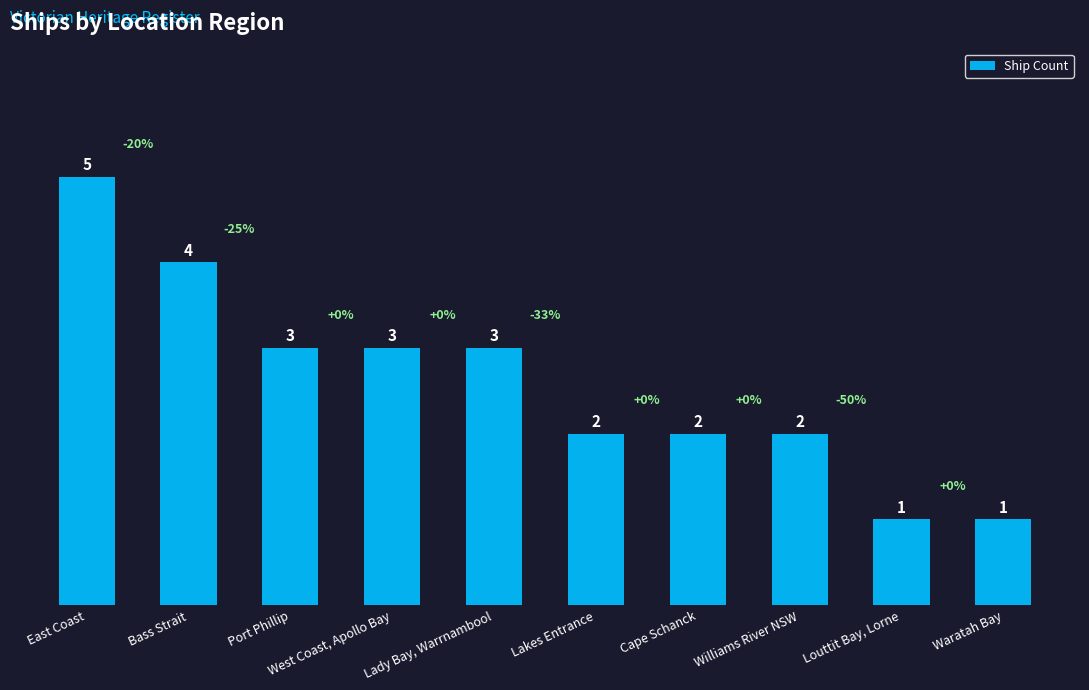

What is the average value?

3